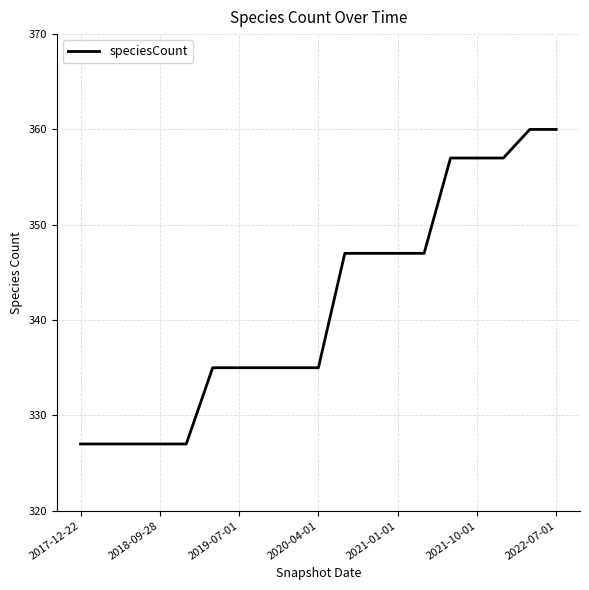

What is the difference between the maximum and minimum values?

33